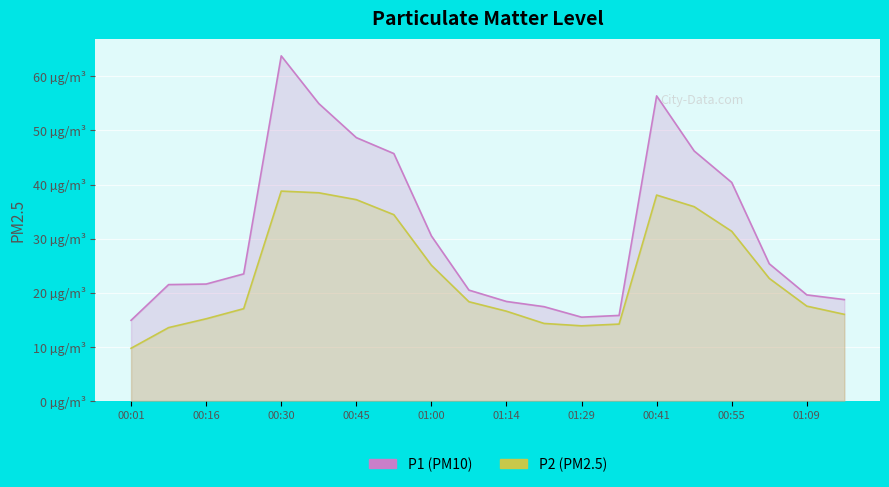

What is the sum of the P2 (PM2.5) values at 15 and 14?

73.9